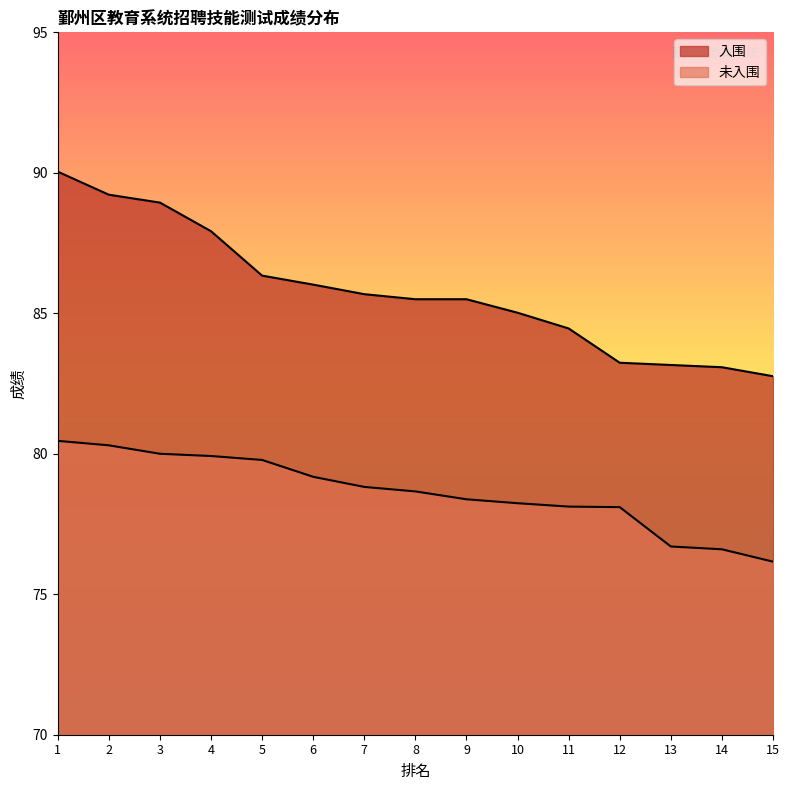

Which series changed the most between 3 and 15?

入围